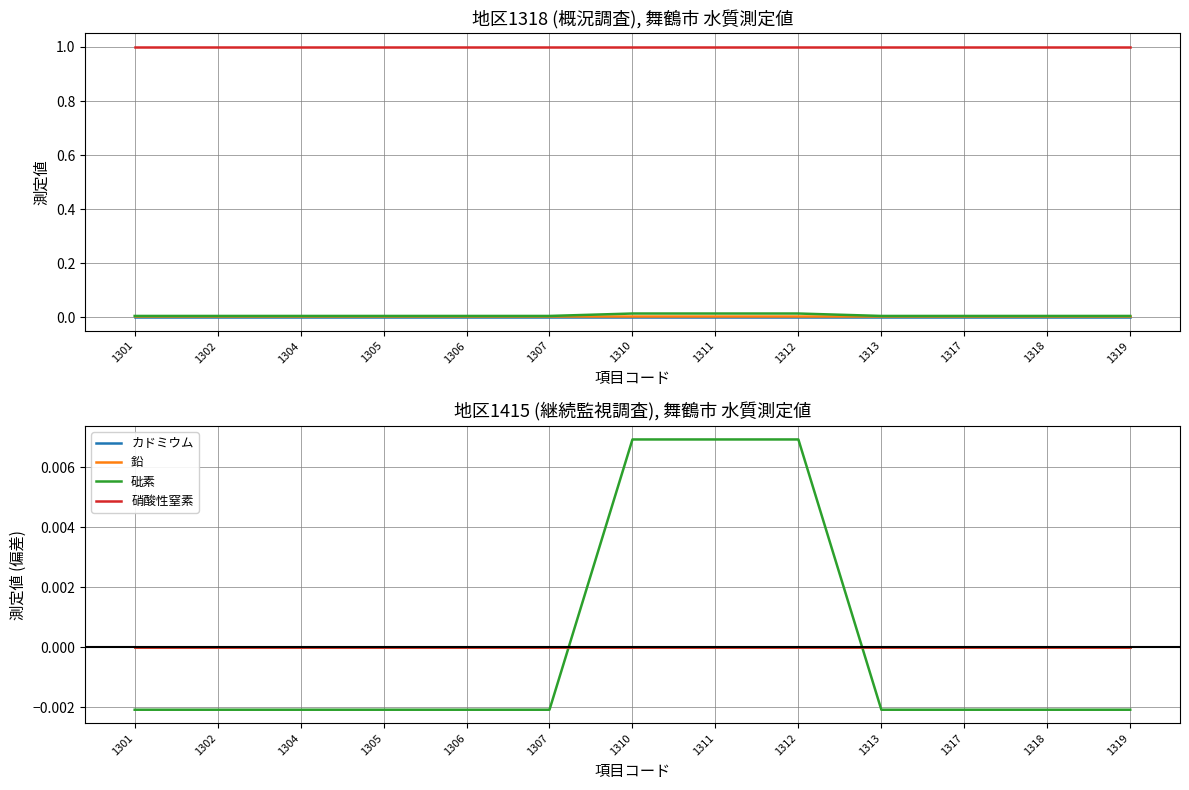

Between 1310 and 1302, which is larger?

1310